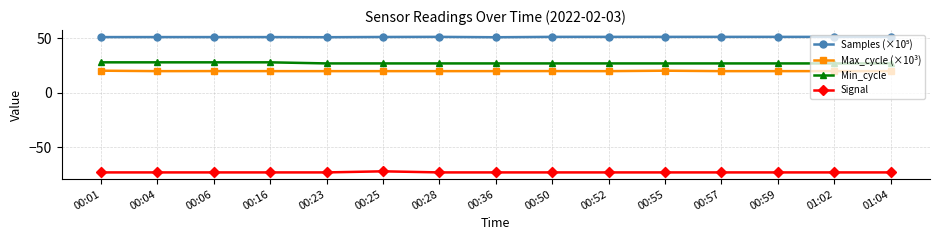

Does the chart display data point markers on the line(s)?

Yes